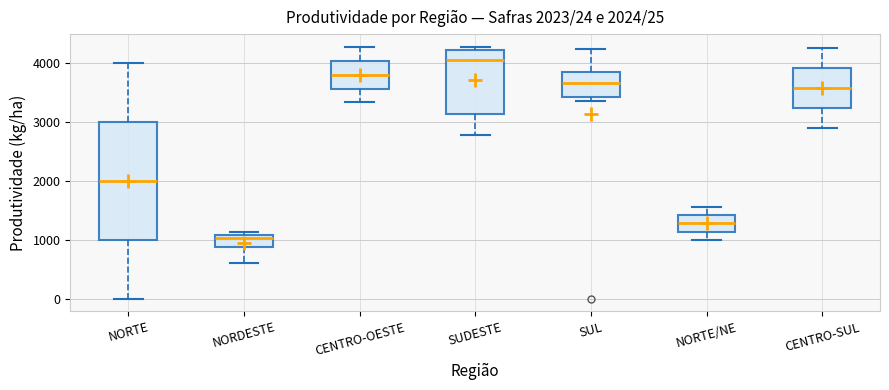

Comparing the boxes themselves (not the whiskers), which one is the tallest?

NORTE